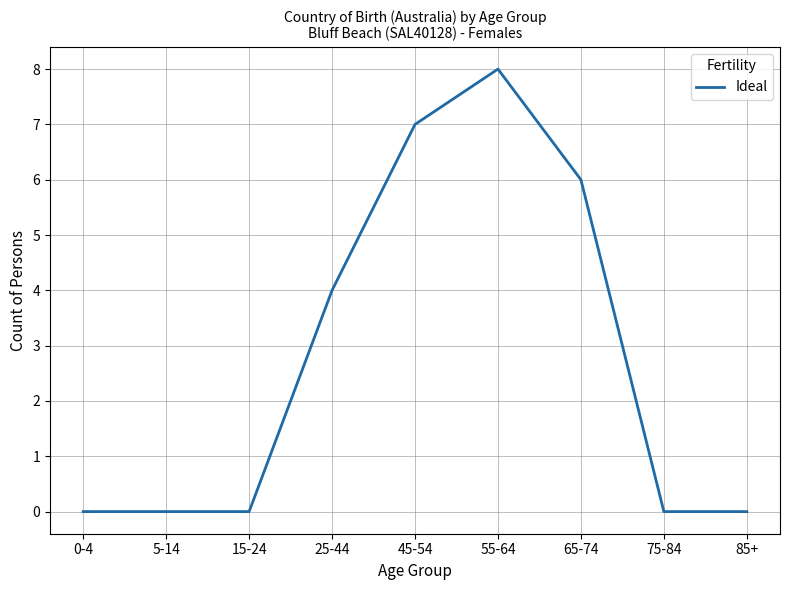

What is the change in value from 45-54 to 85+?

-7